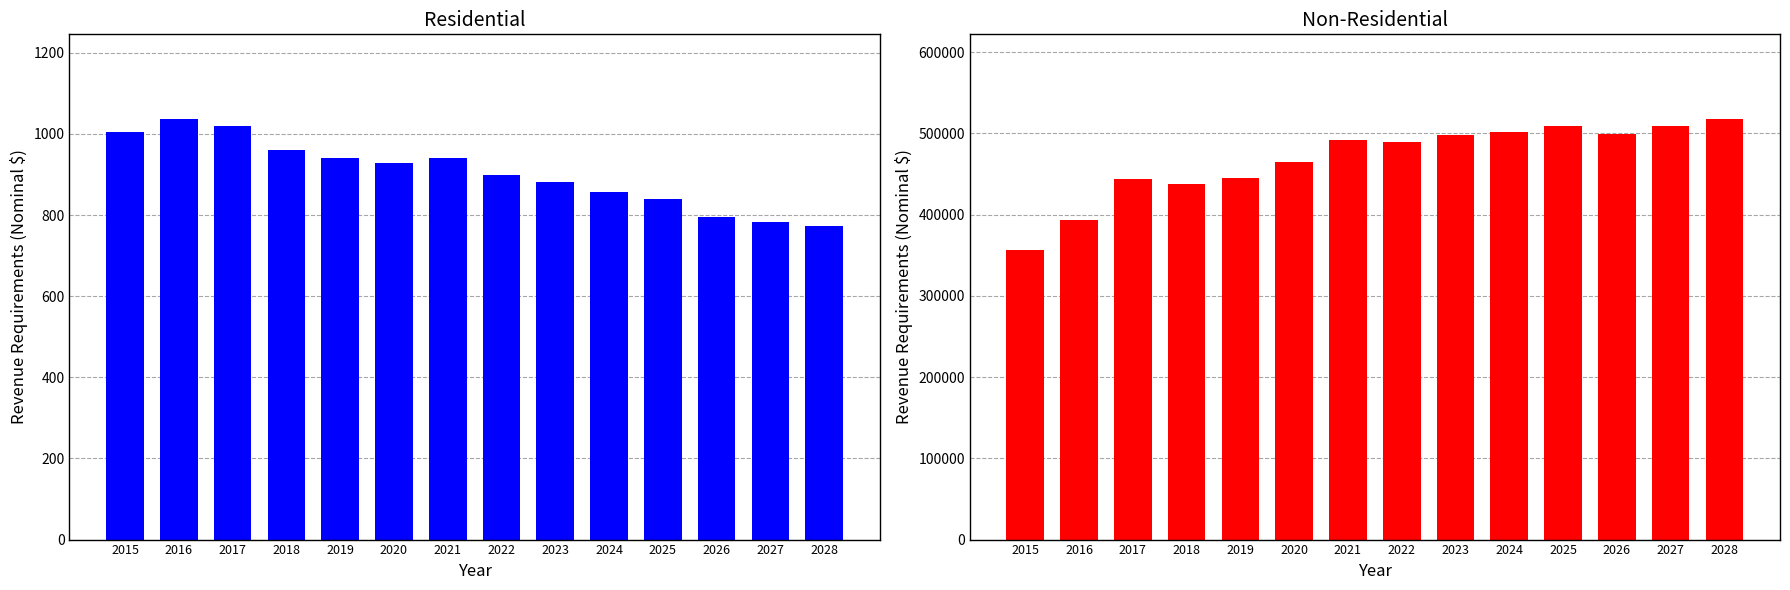

Between 2020 and 2026, which series saw the biggest shift?

Non-Residential